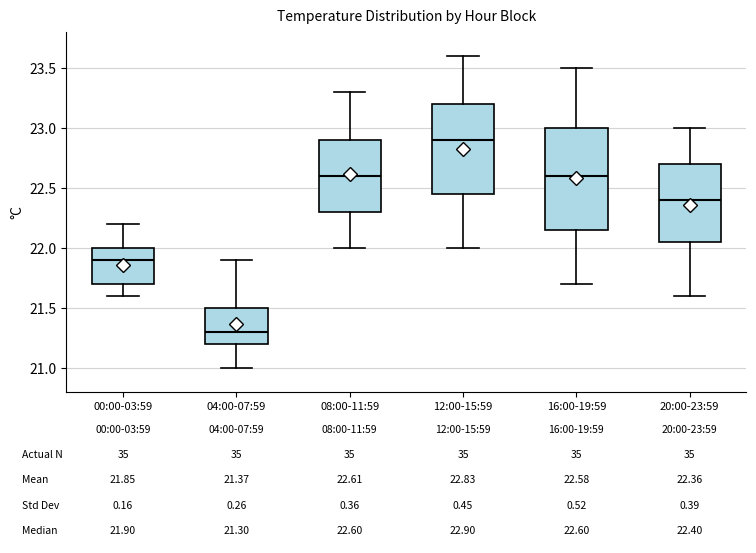

Comparing the boxes themselves (not the whiskers), which one is the tallest?

16:00-19:59